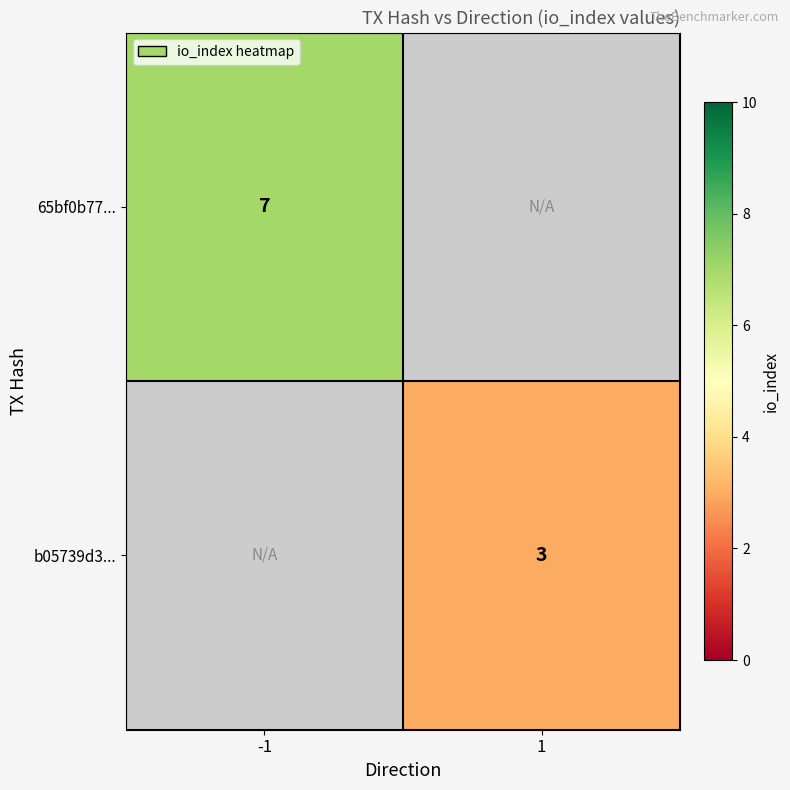

Is it true that b05739d3... equals 1 at 1?

False